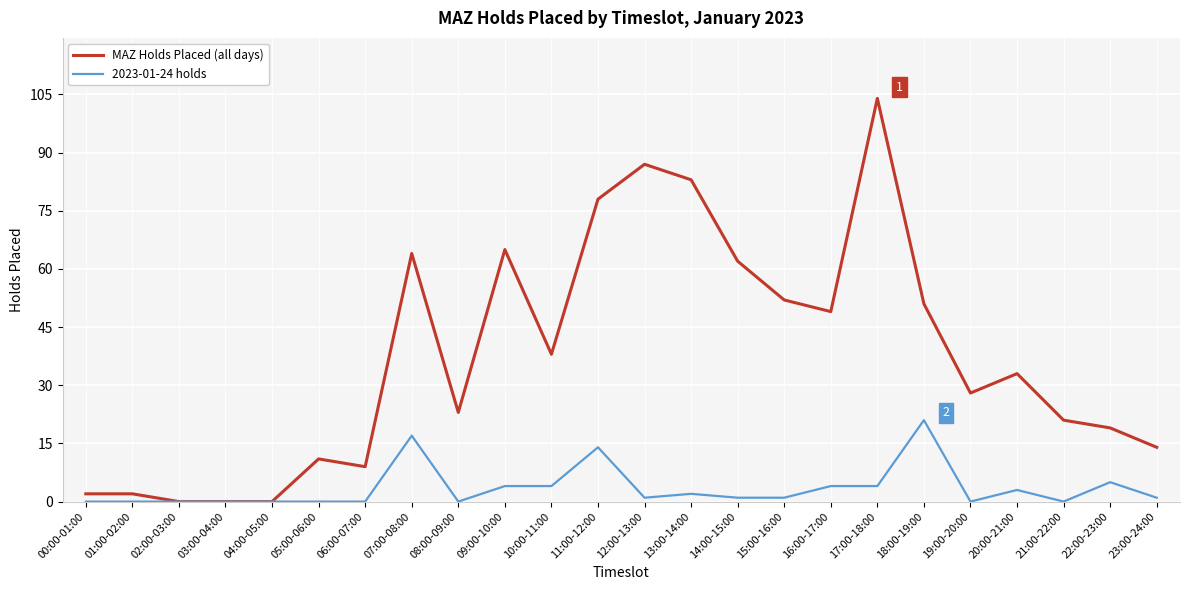

What are all the series names shown in the legend?

MAZ Holds Placed (all days), 2023-01-24 holds